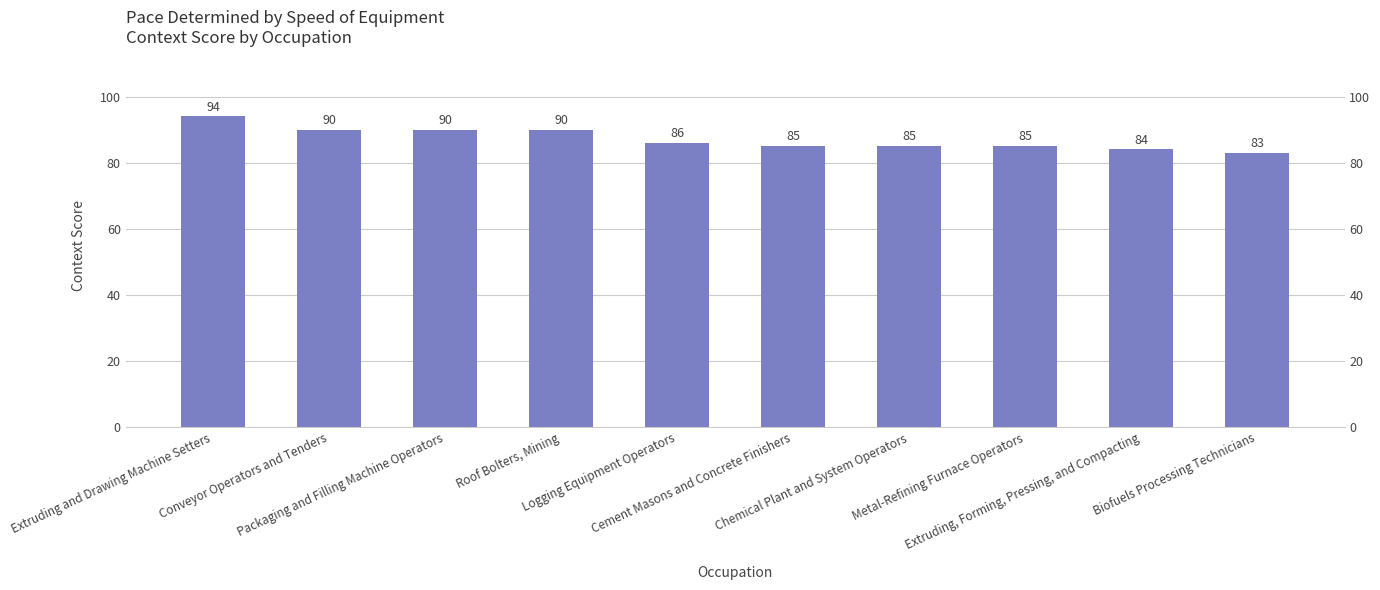

Reading left to right, list all the values displayed in this chart.

Extruding and Drawing Machine Setters=94	Conveyor Operators and Tenders=90	Packaging and Filling Machine Operators=90	Roof Bolters, Mining=90	Logging Equipment Operators=86	Cement Masons and Concrete Finishers=85	Chemical Plant and System Operators=85	Metal-Refining Furnace Operators=85	Extruding, Forming, Pressing, and Compacting=84	Biofuels Processing Technicians=83